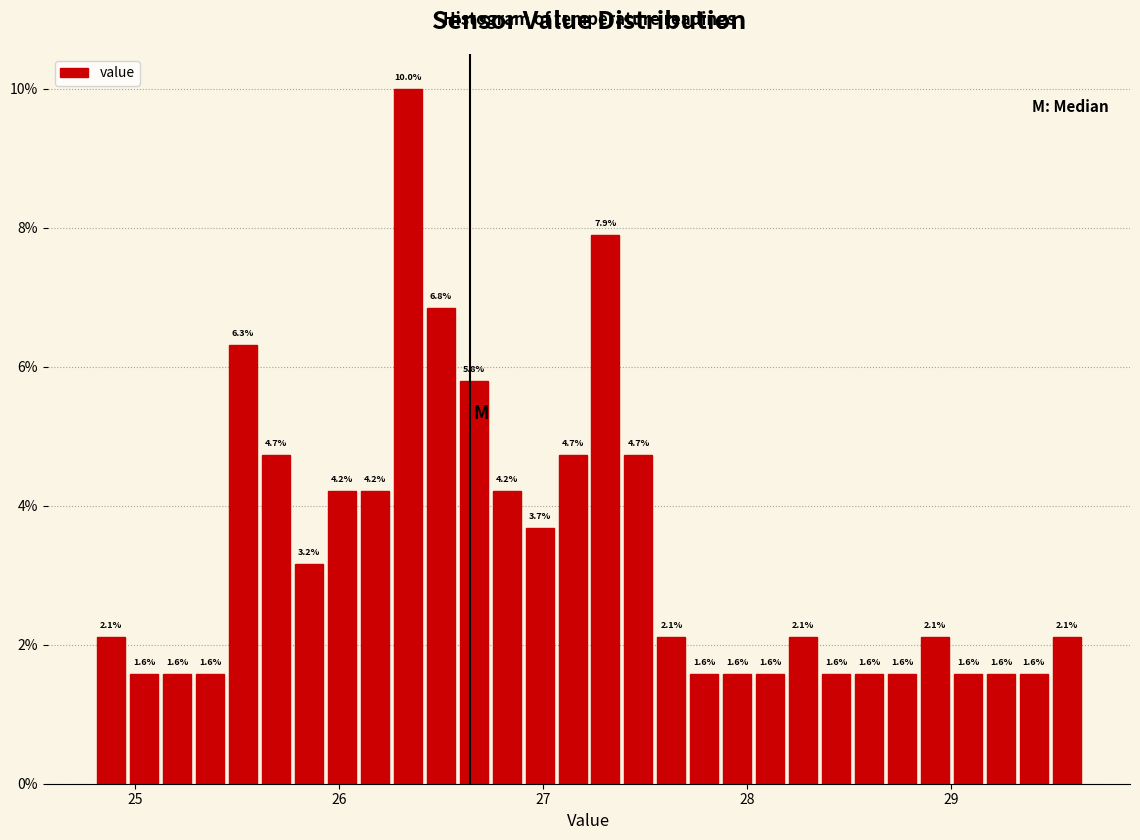

Around what value on the x-axis is the tallest bar? Give the approximate position of its centre, as read against the axis.

26.3